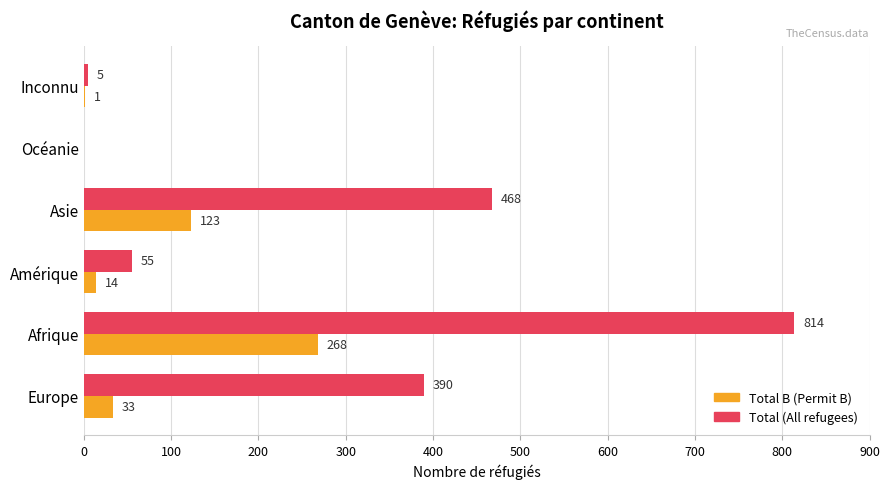

What is the sum of the Total (All refugees) values at Afrique and Asie?

1282